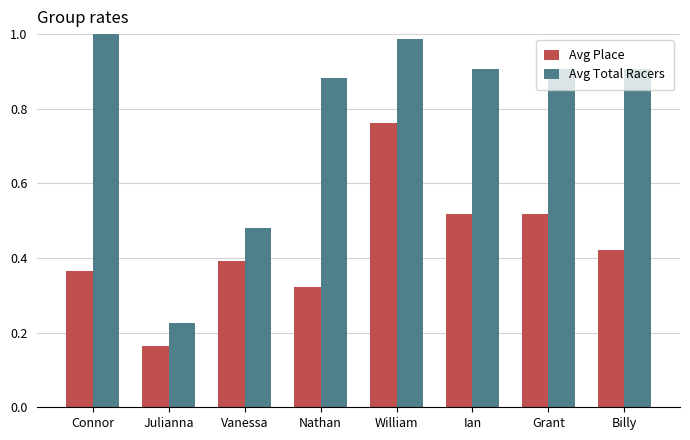

What is the difference between the Avg Place values at Ian and Nathan?

0.2